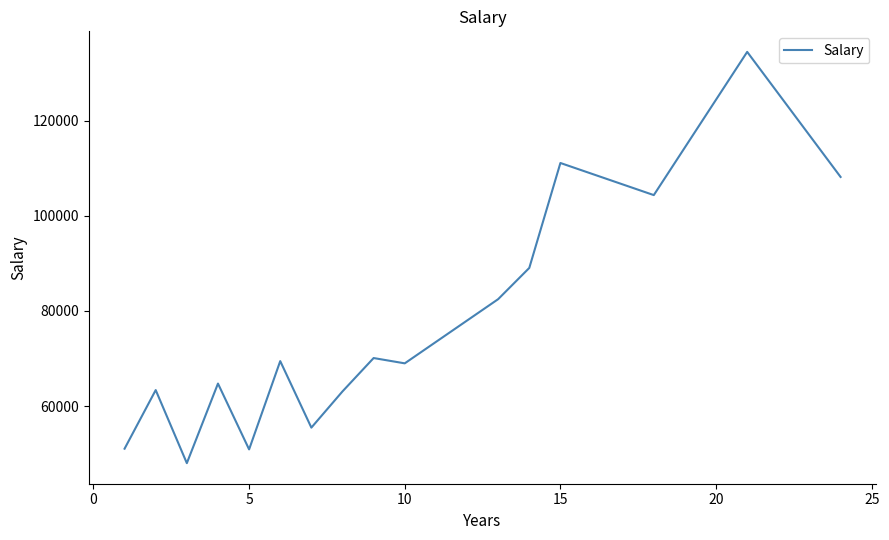

Count the number of categories in the chart.

16